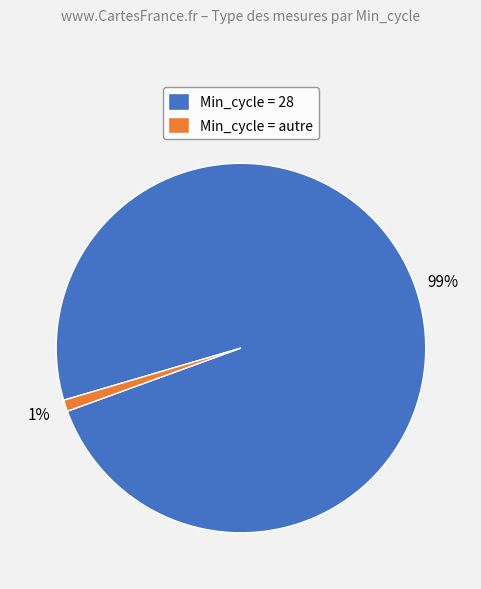

Does Min_cycle = 28 represent more than half of the total?

Yes